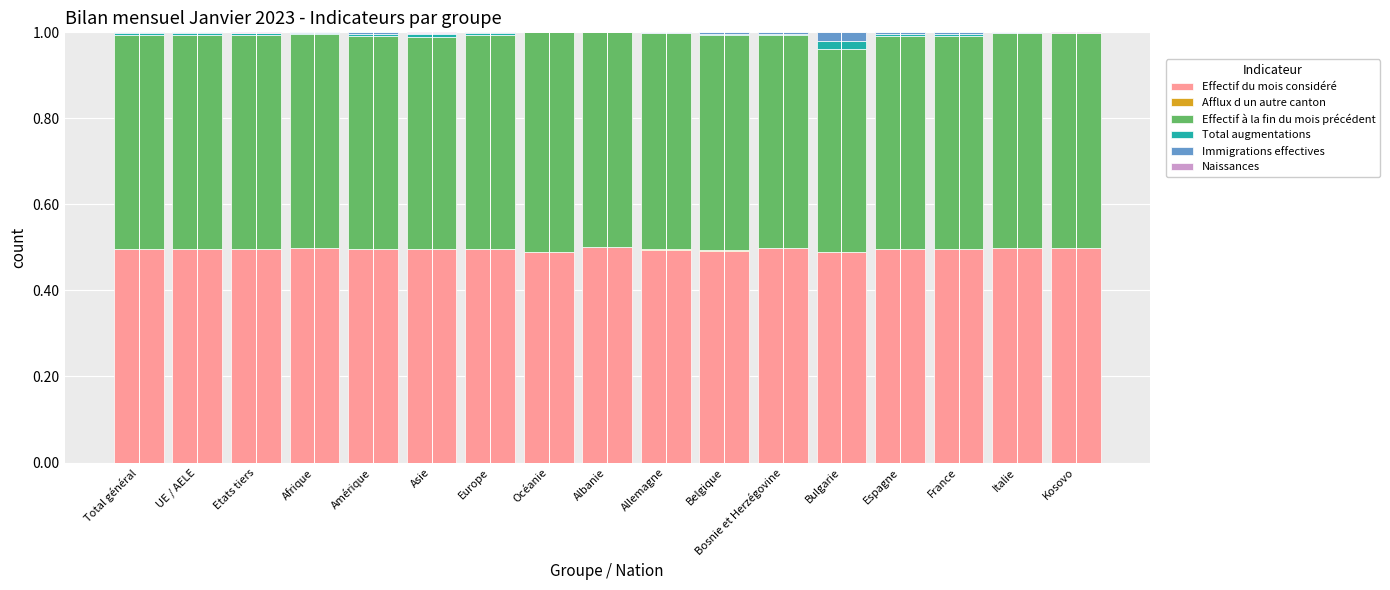

Does the chart contain stacked bars?

Yes